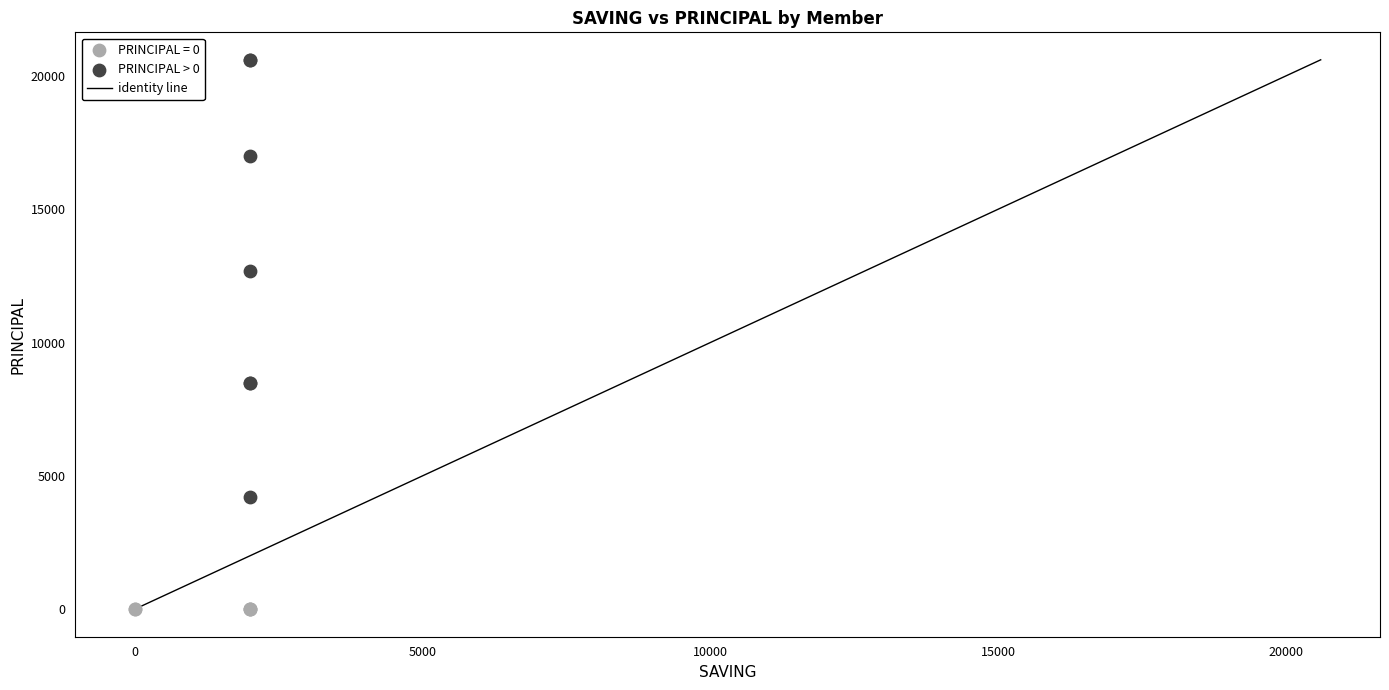

Which series reaches the minimum Y coordinate?

PRINCIPAL = 0